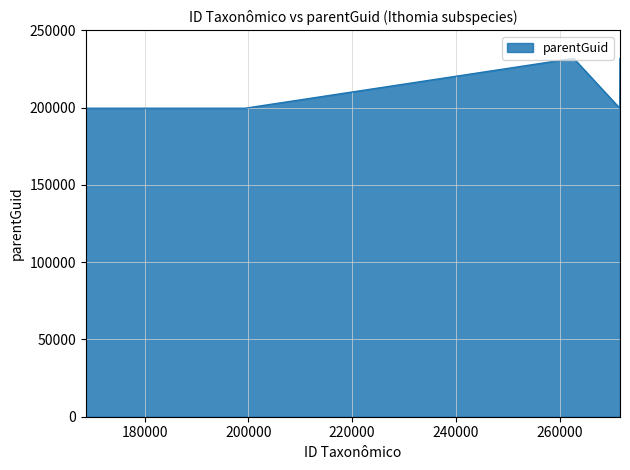

How many interior local peaks (higher than both neighbors) does the data have?

1